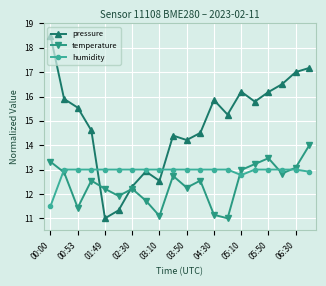

True or false: pressure and temperature cross at least once.

True